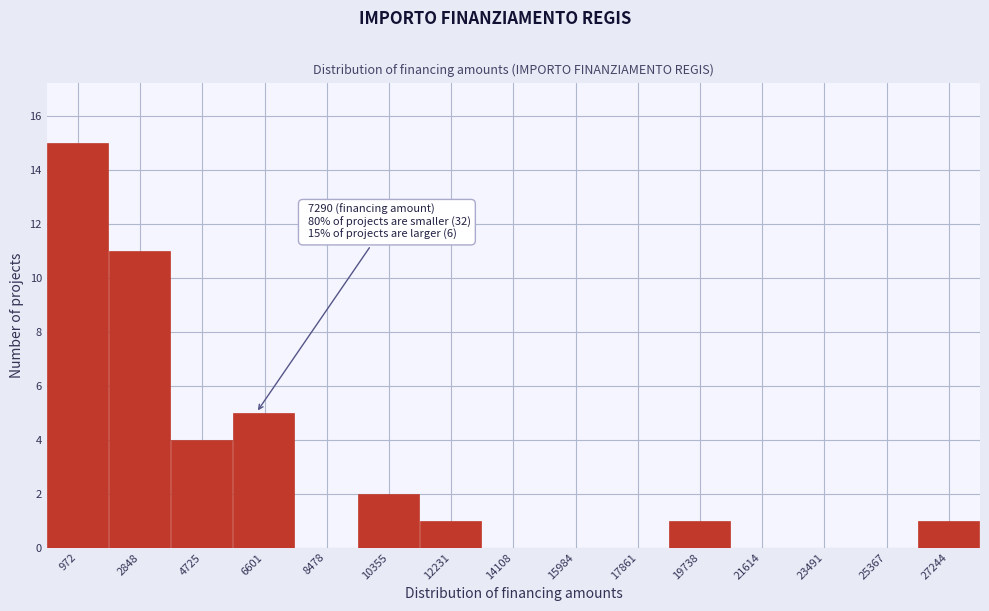

Reading left to right, extract all data points from this chart.

972=15	2848=11	4725=4	6601=5	8478=0	10355=2	12231=1	14108=0	15984=0	17861=0	19738=1	21614=0	23491=0	25367=0	27244=1